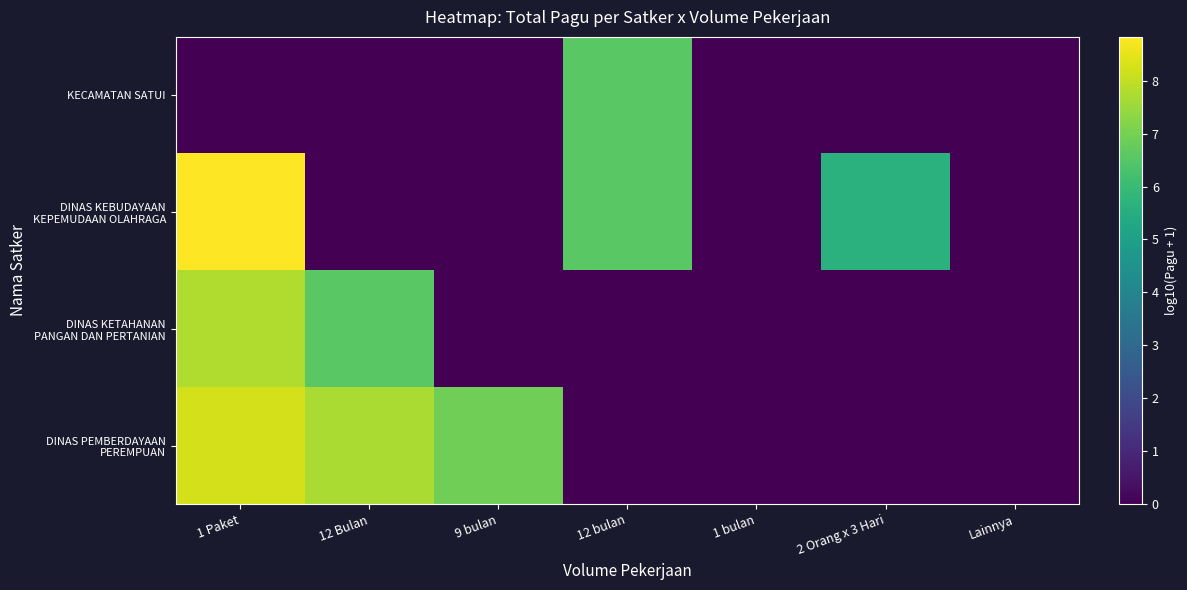

What is the total value across all series at 12 bulan?

13.1